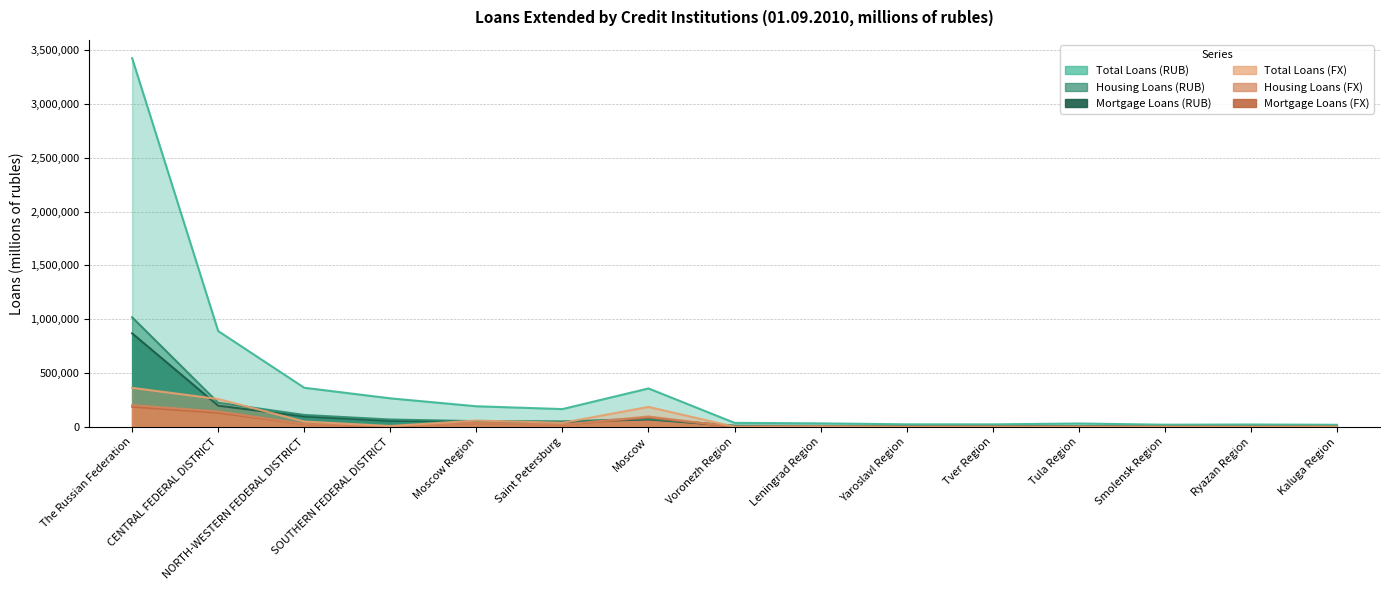

Where does the Mortgage Loans (FX) series first go above 2203?

The Russian Federation